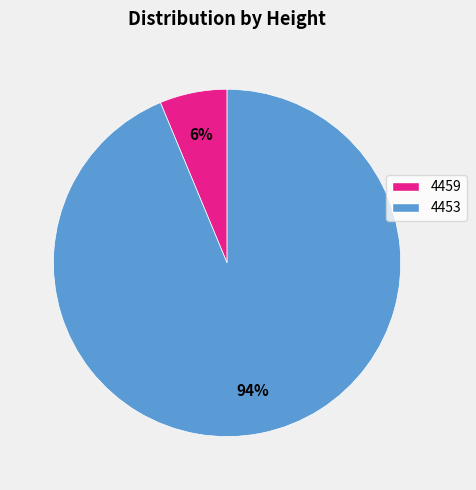

Which has a higher value, 4459 or 4453?

4453